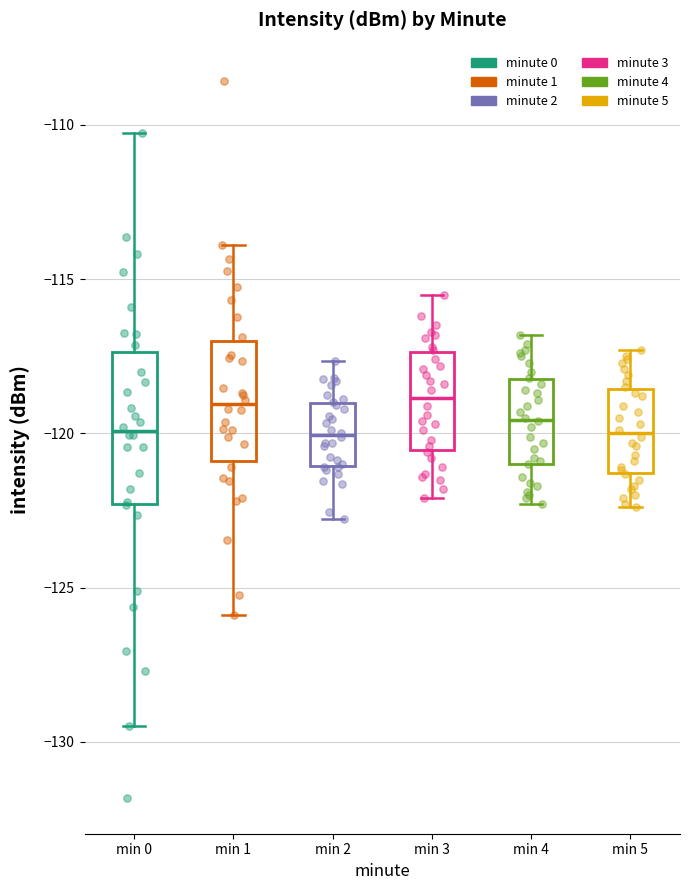

Comparing the boxes themselves (not the whiskers), which one is the tallest?

min 0